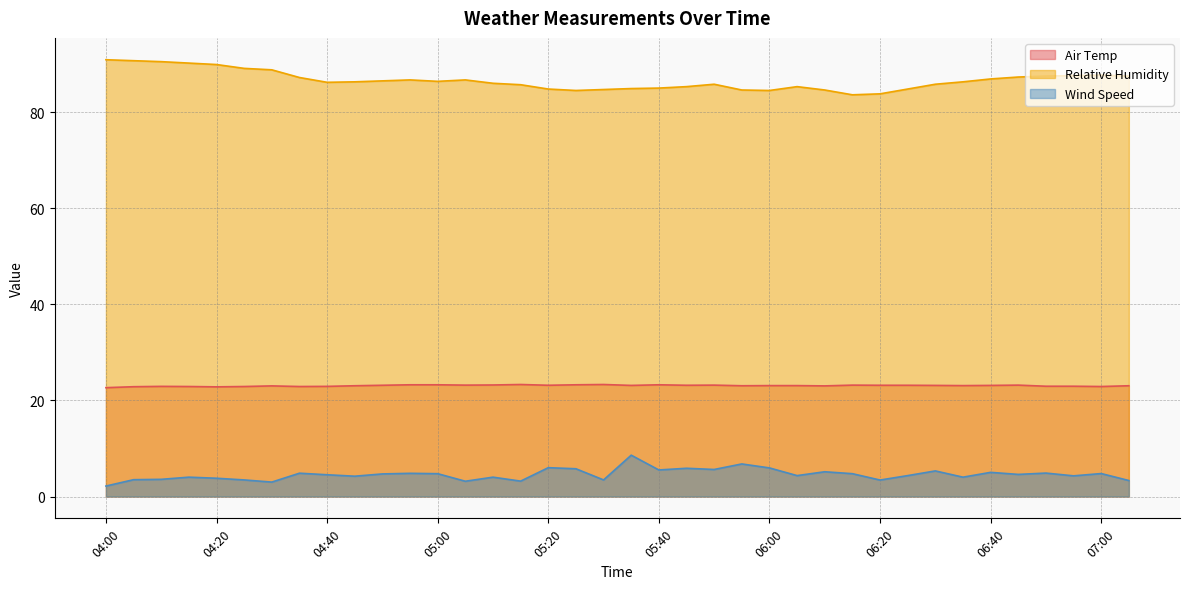

List the series in order of their peak value, highest first.

Relative Humidity, Air Temp, Wind Speed